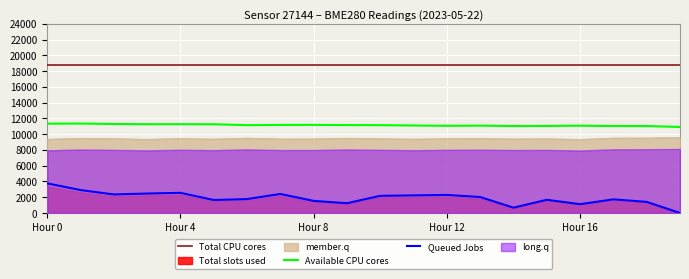

The value of Available CPU cores at Hour 12 is 4766.7. True or false?

False